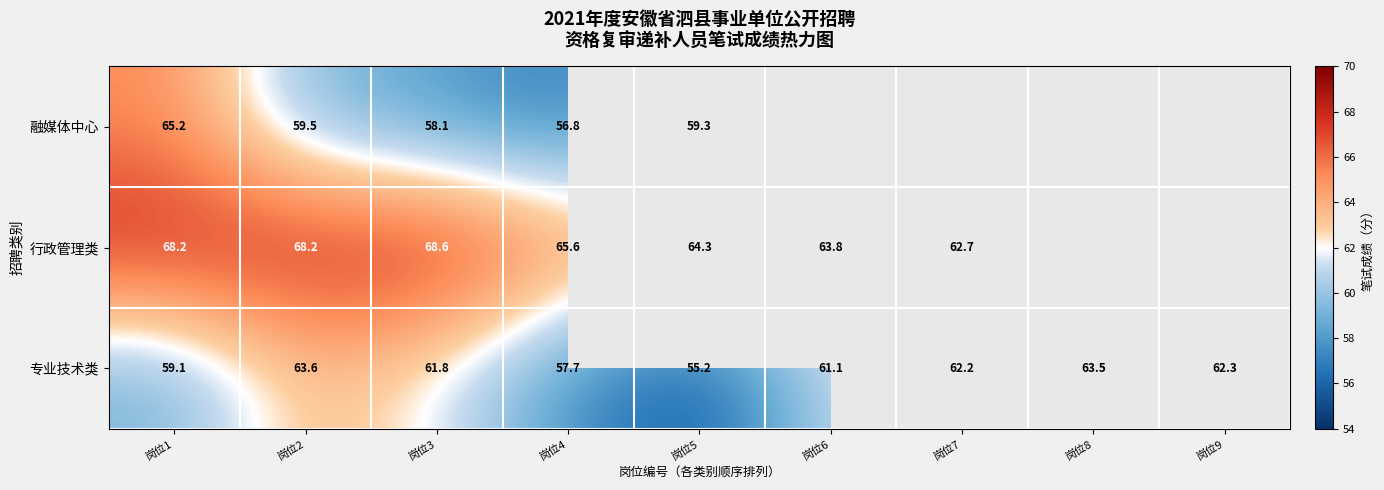

The value of 融媒体中心 at 岗位5 is 82.2. True or false?

False